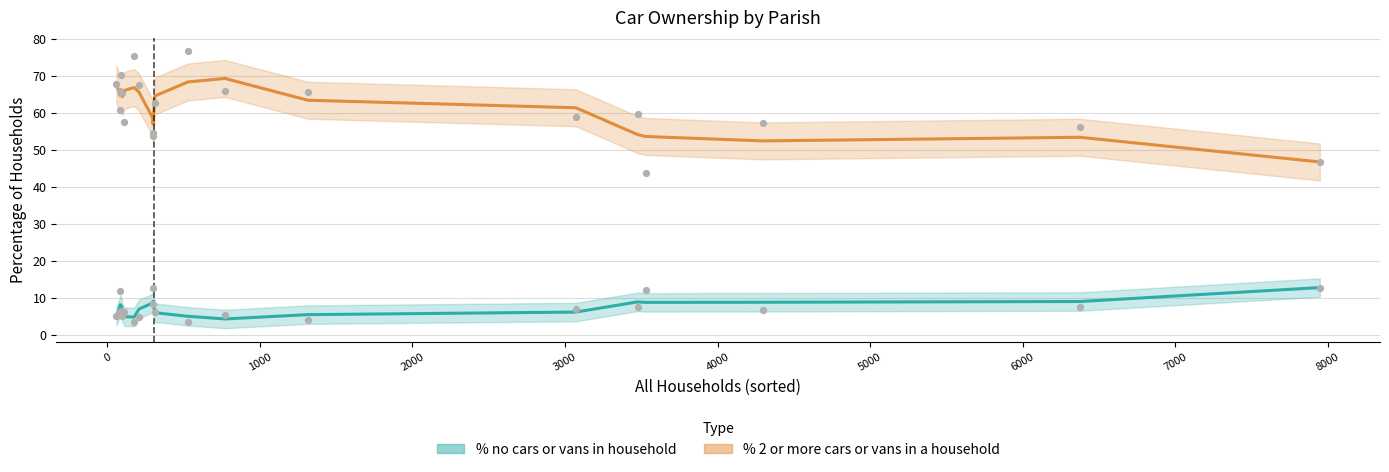

What is the total value across all series at Corfe Mullen?

64.1